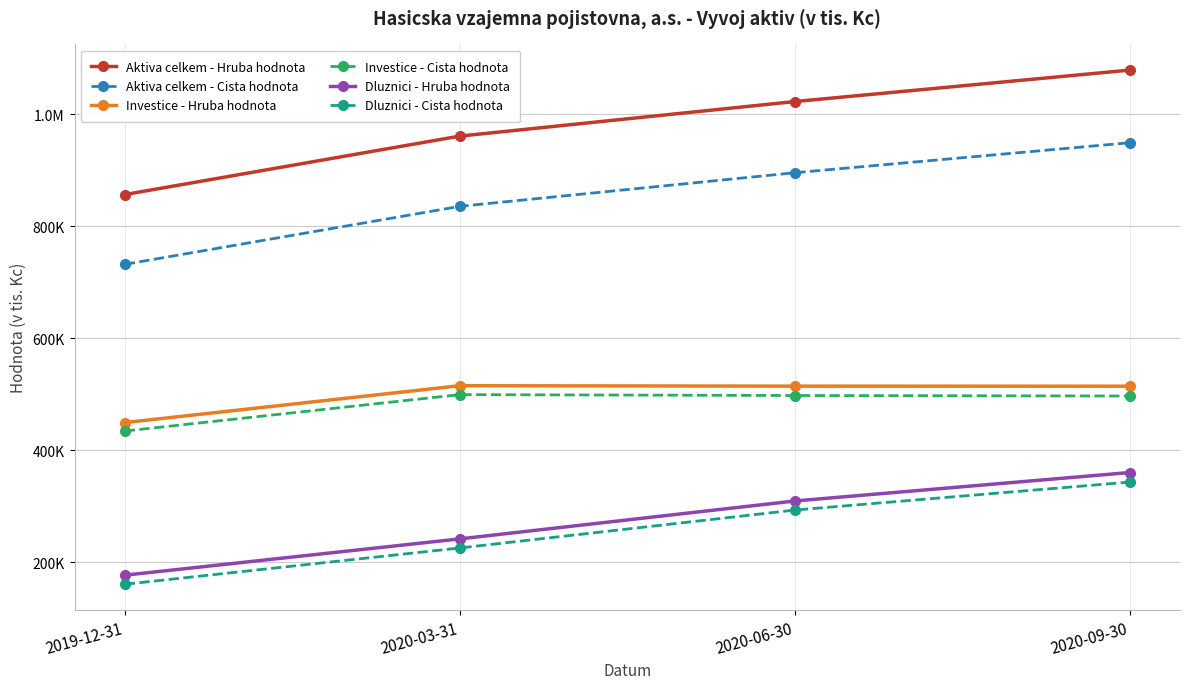

Is this an area chart (filled region under the line)?

No